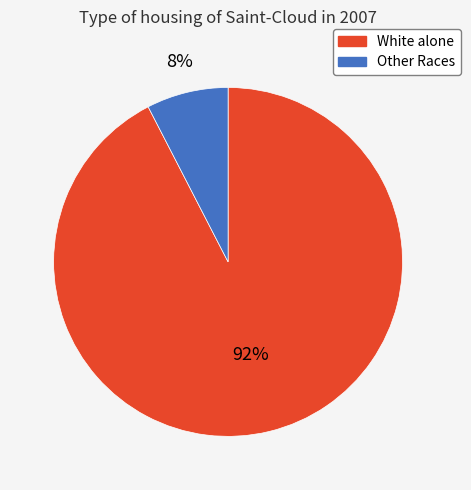

To the nearest percent, what is the average slice percentage?

50%